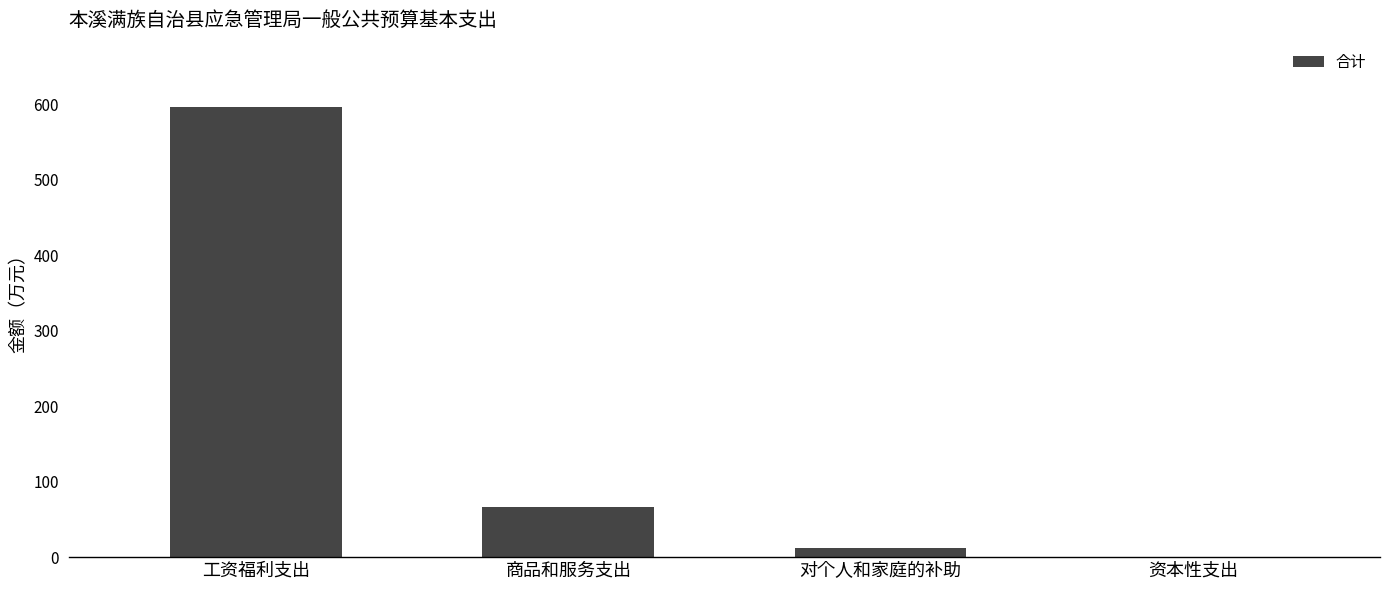

Between 资本性支出 and 对个人和家庭的补助, which is larger?

对个人和家庭的补助